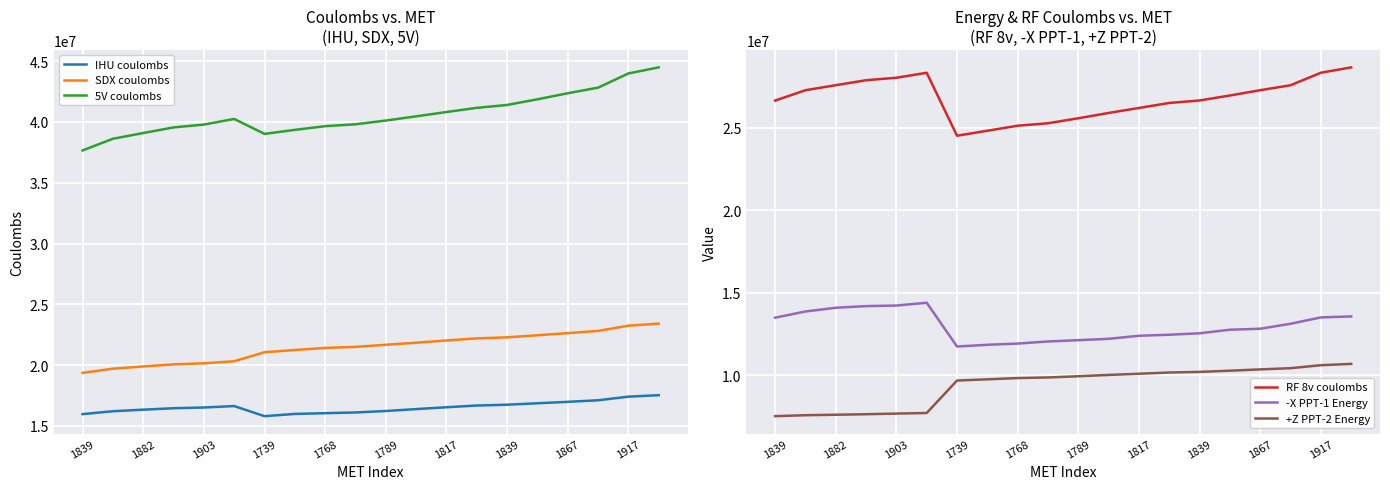

True or false: 5V coulombs and IHU coulombs intersect in this chart.

False